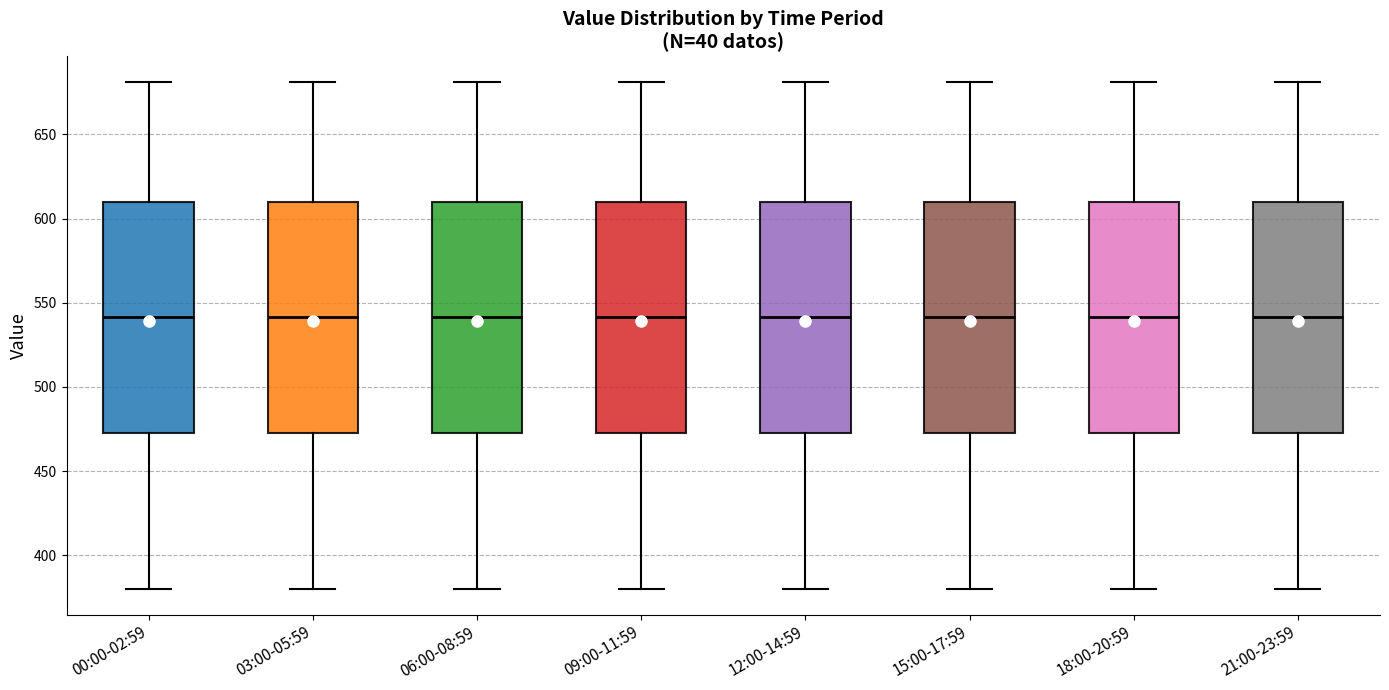

Reading left to right, transcribe this box plot: for each box, give where its median line is, the range the box spans, and where its two whiskers end, as read against the y-axis. The values are not printed on the chart, so give them approximately, as read against the axis.

00:00-02:59: median 540, box 475 to 610, whiskers 380 to 680
03:00-05:59: median 540, box 475 to 610, whiskers 380 to 680
06:00-08:59: median 540, box 475 to 610, whiskers 380 to 680
09:00-11:59: median 540, box 475 to 610, whiskers 380 to 680
12:00-14:59: median 540, box 475 to 610, whiskers 380 to 680
15:00-17:59: median 540, box 475 to 610, whiskers 380 to 680
18:00-20:59: median 540, box 475 to 610, whiskers 380 to 680
21:00-23:59: median 540, box 475 to 610, whiskers 380 to 680